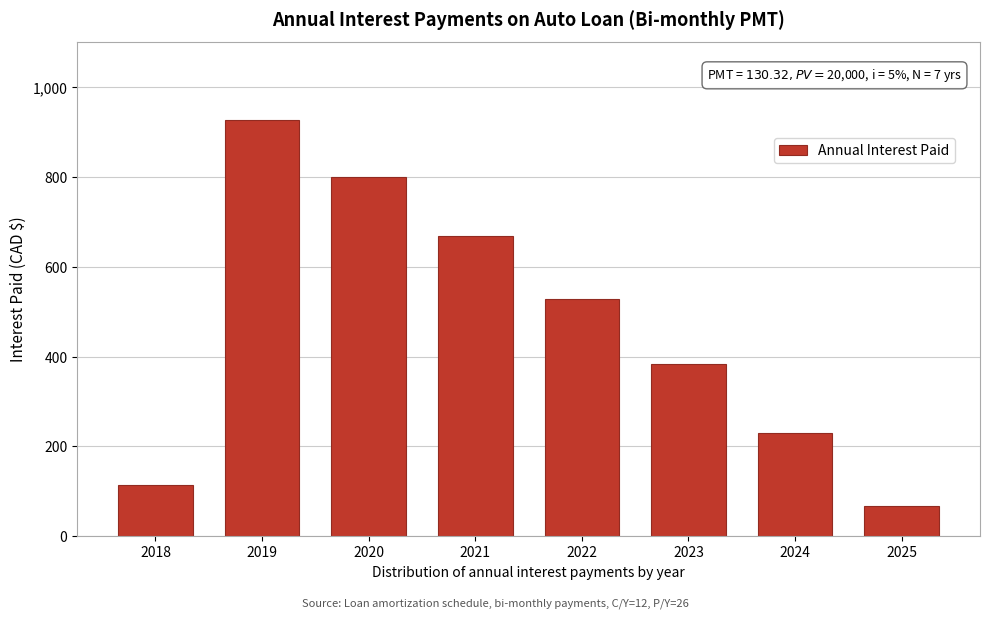

Reading right to left, transcribe all the data shown in this chart.

2025=68.0	2024=228.9	2023=382.7	2022=529.0	2021=668.1	2020=800.5	2019=926.5	2018=114.7